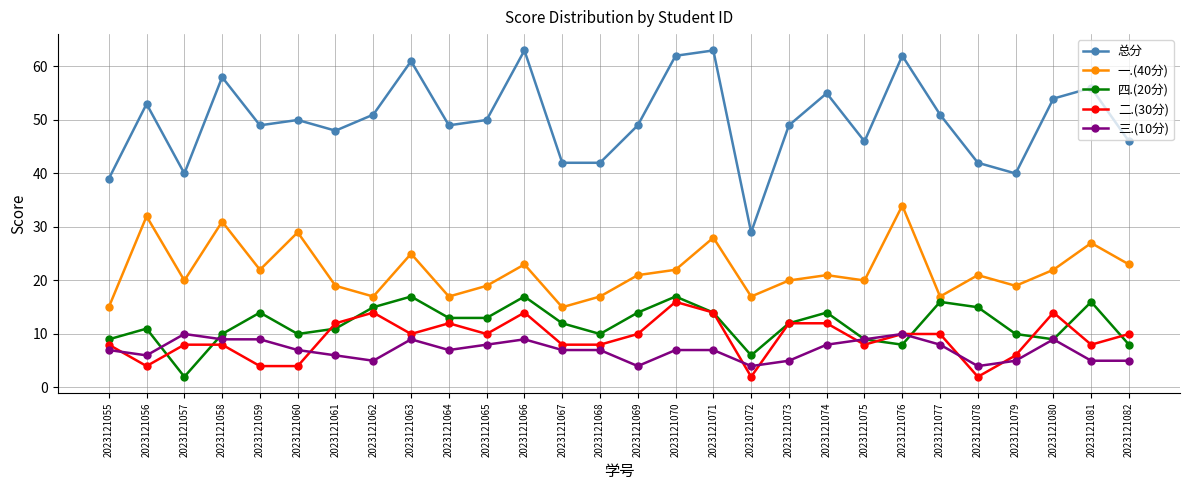

How many data points does each series have?

28